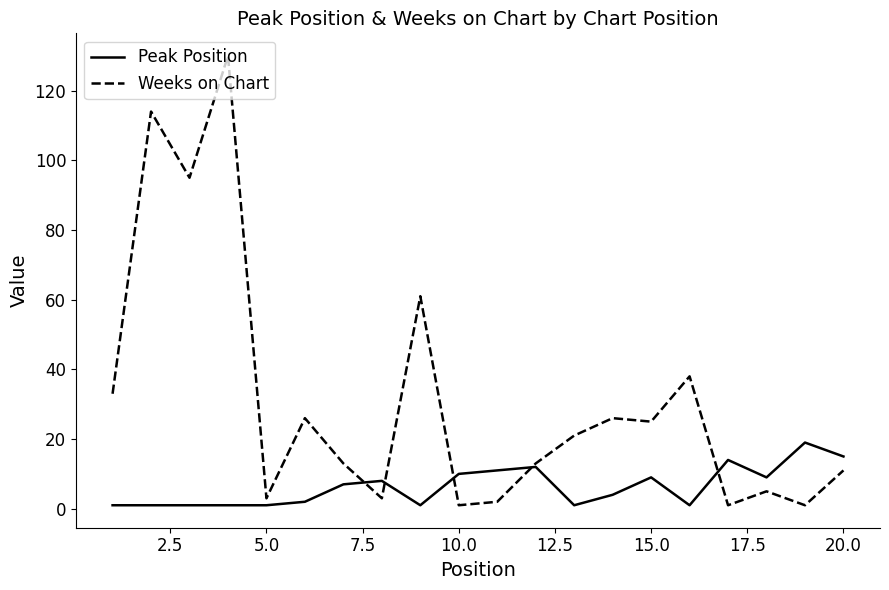

What is the smallest value displayed?

1